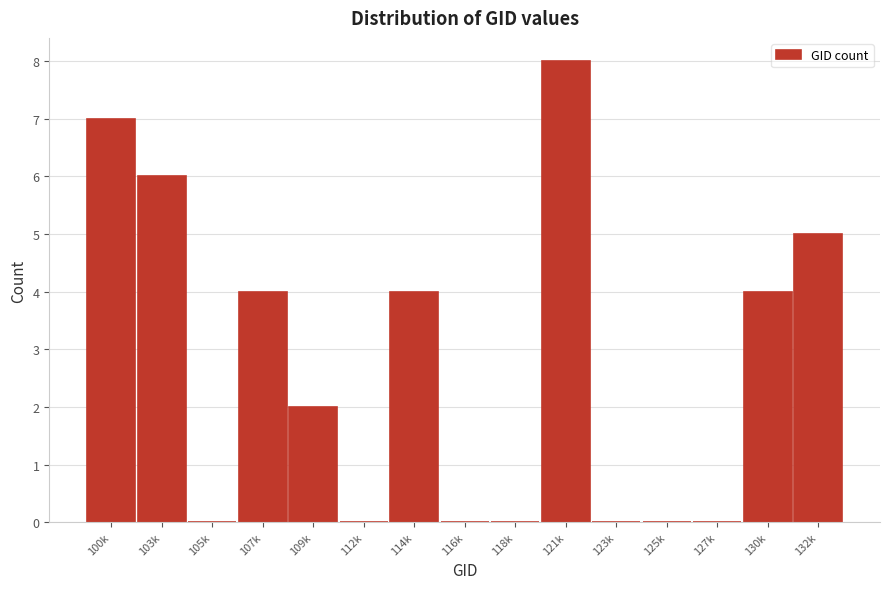

Reading left to right, list all the values displayed in this chart.

100k=7	103k=6	105k=0	107k=4	109k=2	112k=0	114k=4	116k=0	118k=0	121k=8	123k=0	125k=0	127k=0	130k=4	132k=5